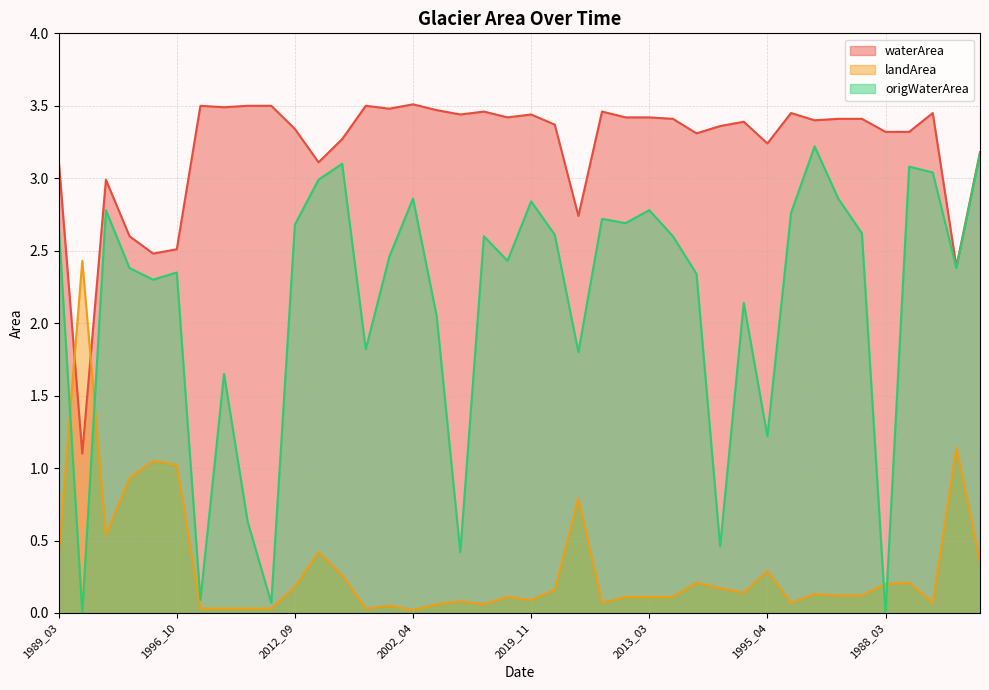

How many lines are shown in the chart?

3